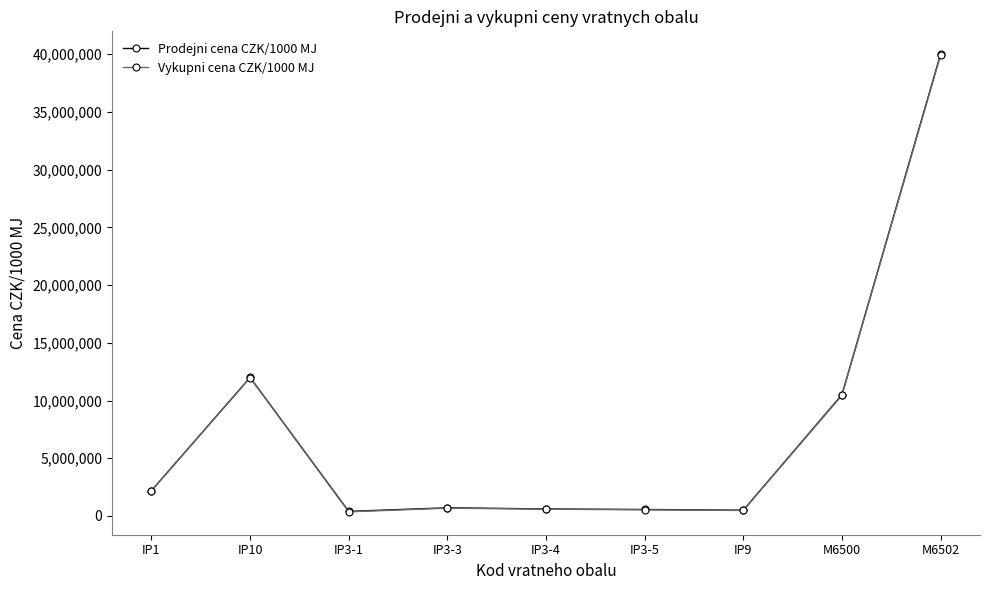

True or false: Vykupni cena CZK/1000 MJ and Prodejni cena CZK/1000 MJ intersect in this chart.

False